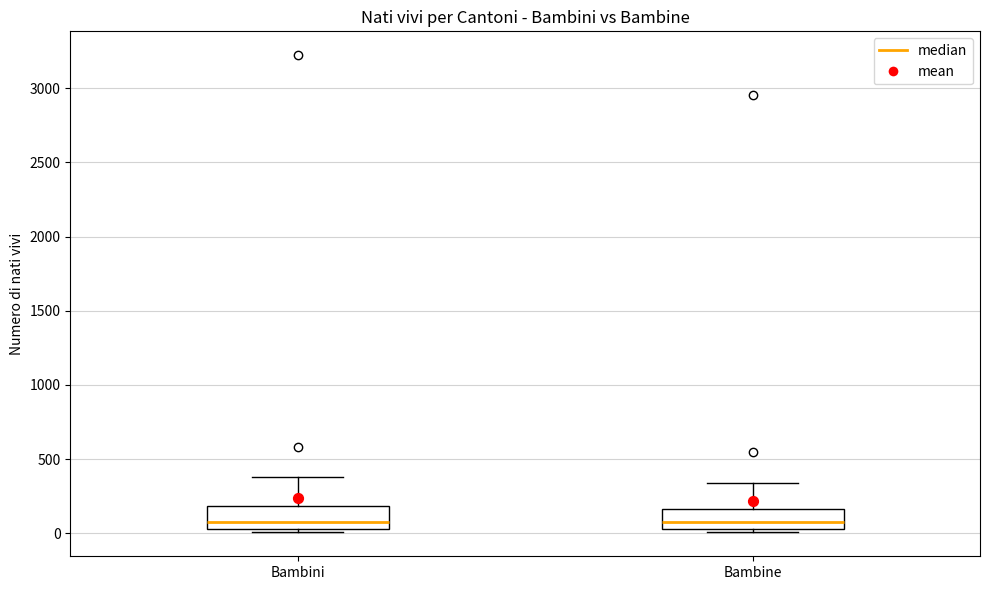

Reading left to right, transcribe this box plot: for each box, give where its median line is, the range the box spans, and where its two whiskers end, as read against the y-axis. The values are not printed on the chart, so give them approximately, as read against the axis.

Bambini: median 50 (just above the box's lower edge), box 50 to 200, whiskers 0 to 400
Bambine: median 50 (just above the box's lower edge), box 50 to 150, whiskers 0 to 350